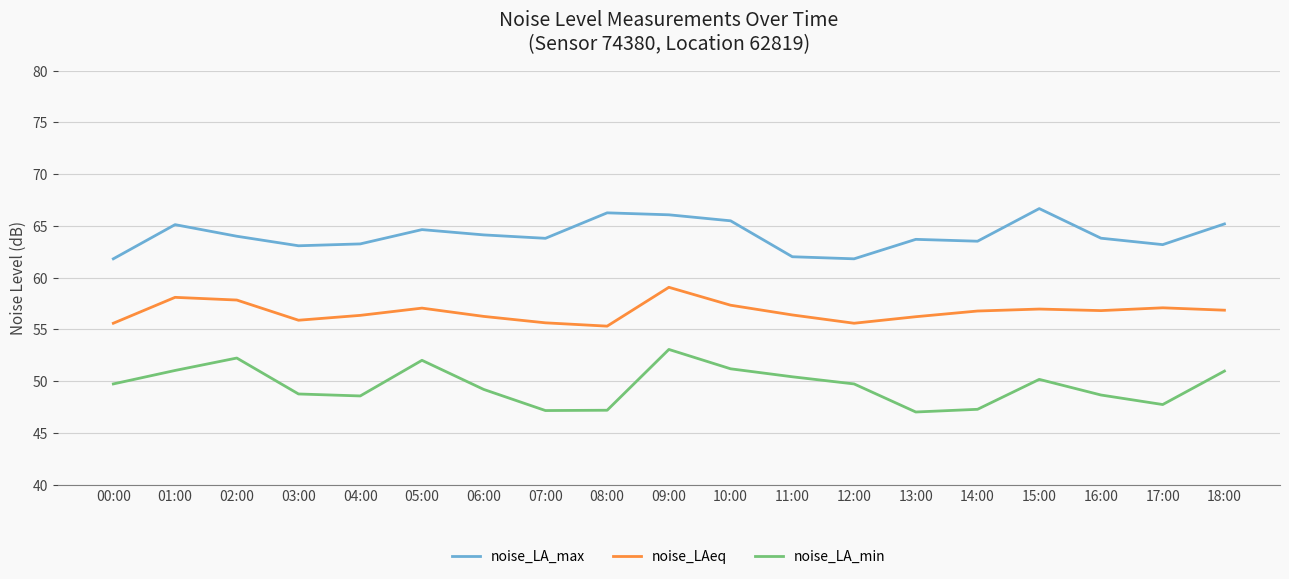

True or false: noise_LA_max and noise_LAeq intersect in this chart.

False